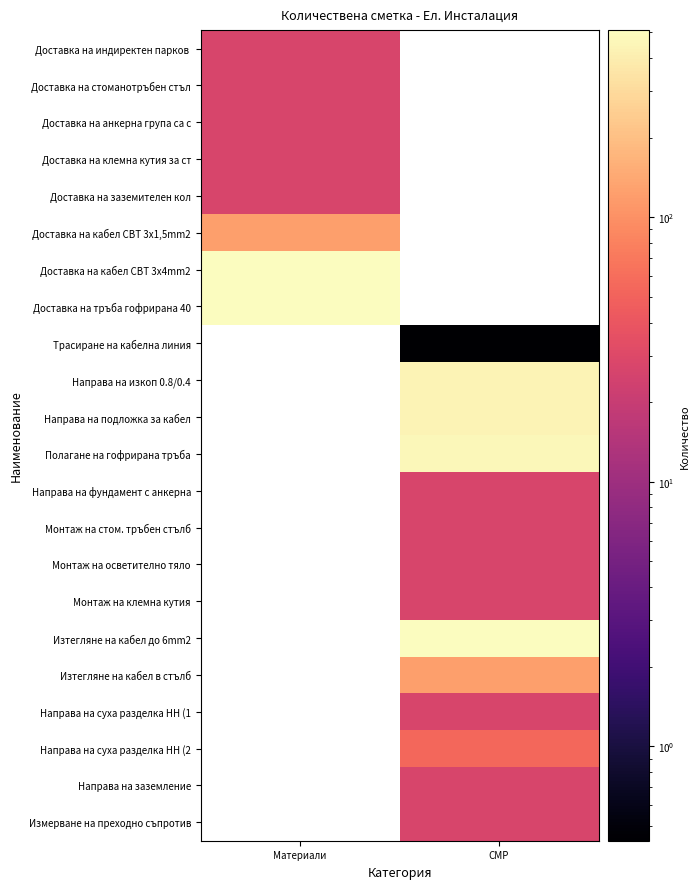

Which has a higher value, Материали or СМР?

СМР